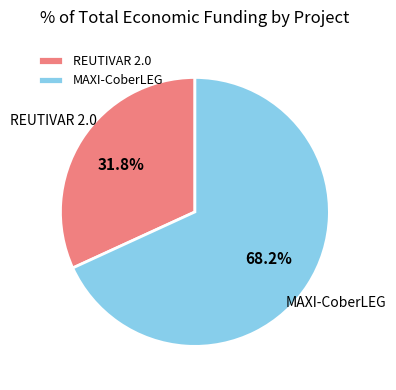

To the nearest percent, what is the combined percentage of MAXI-CoberLEG and REUTIVAR 2.0?

100%